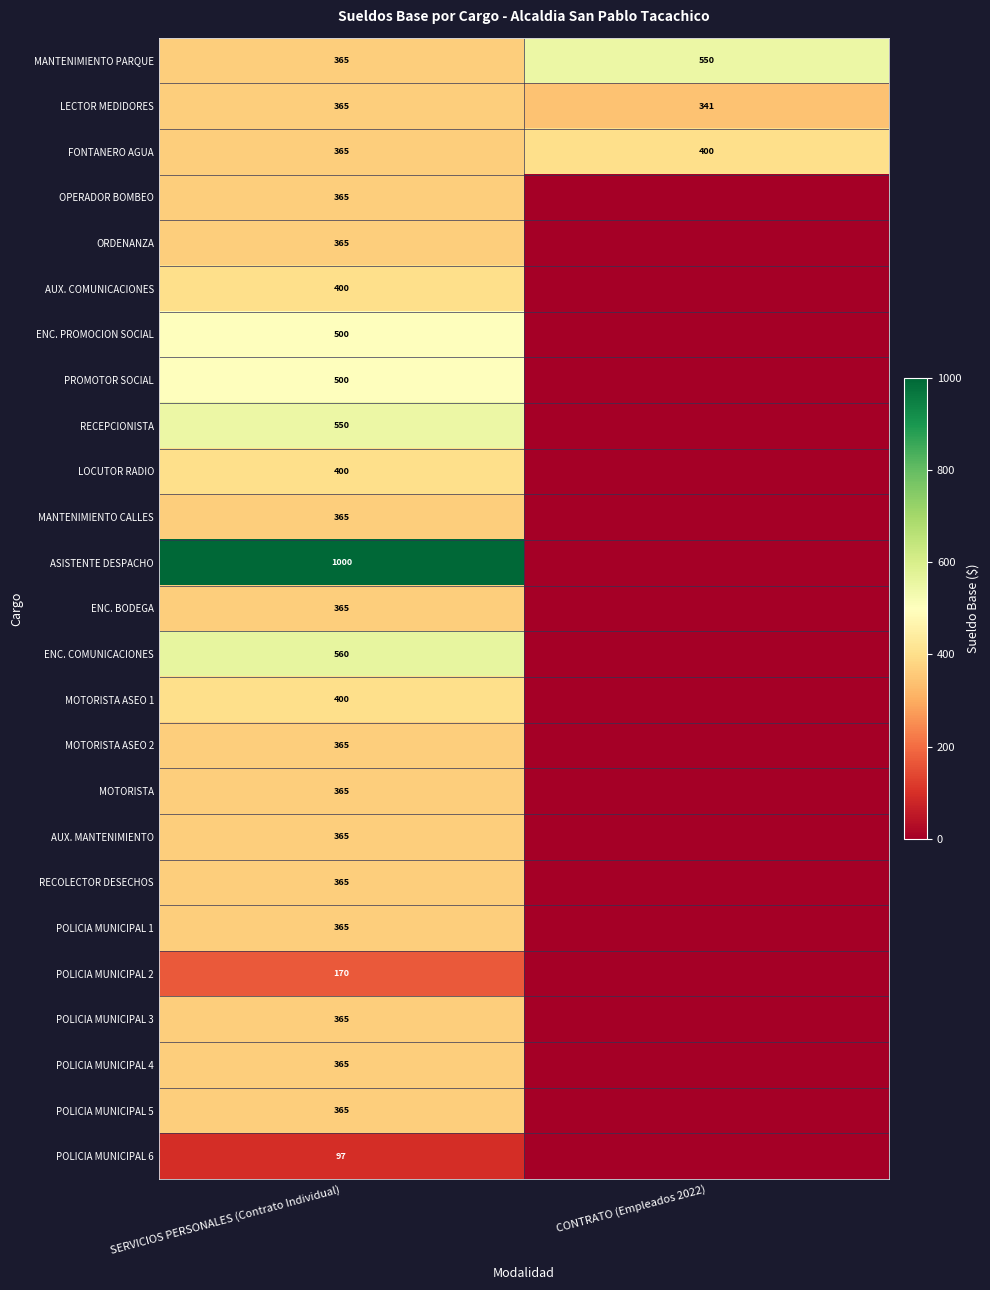

Read the FONTANERO AGUA value at CONTRATO (Empleados 2022).

400